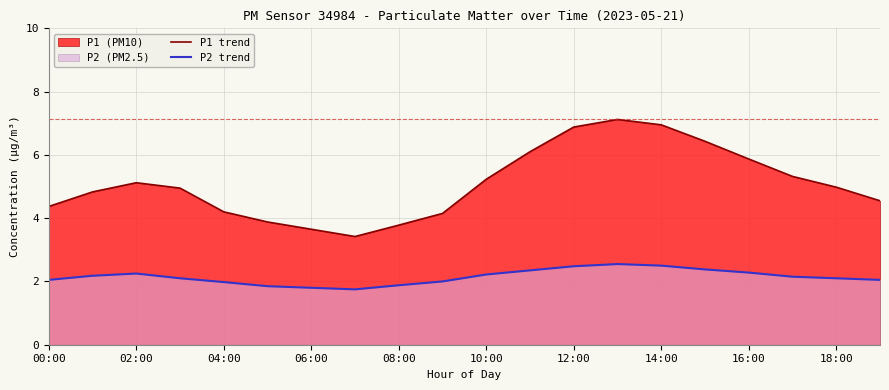

What is the sum of all P2 trend values?

42.9